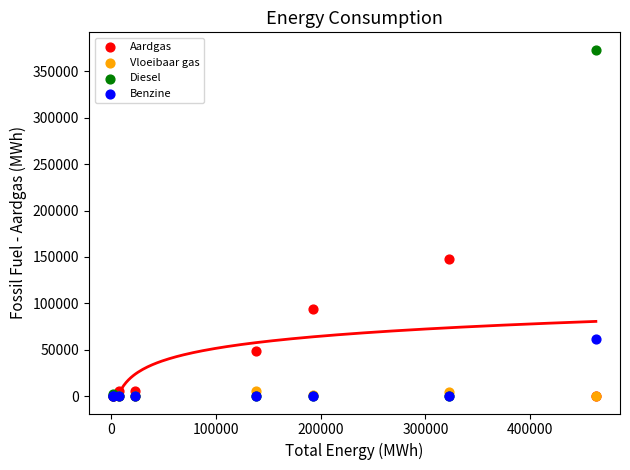

What are all the series names shown in the legend?

Aardgas, Vloeibaar gas, Diesel, Benzine